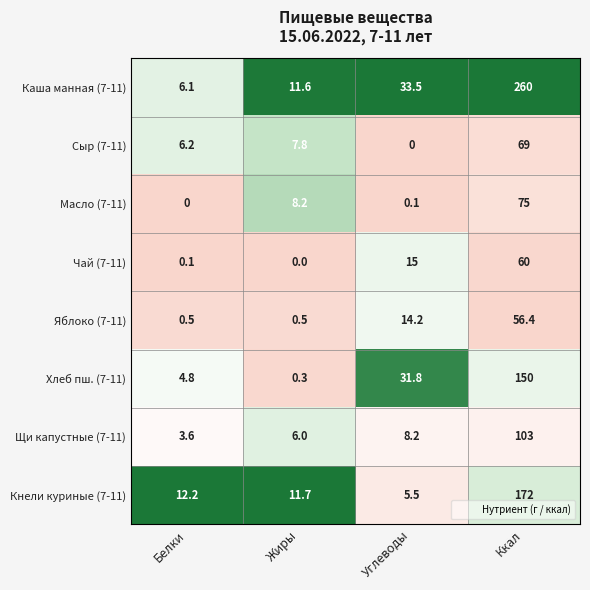

True or false: Хлеб пш. (7-11) has a value of 150.0 at Ккал.

True